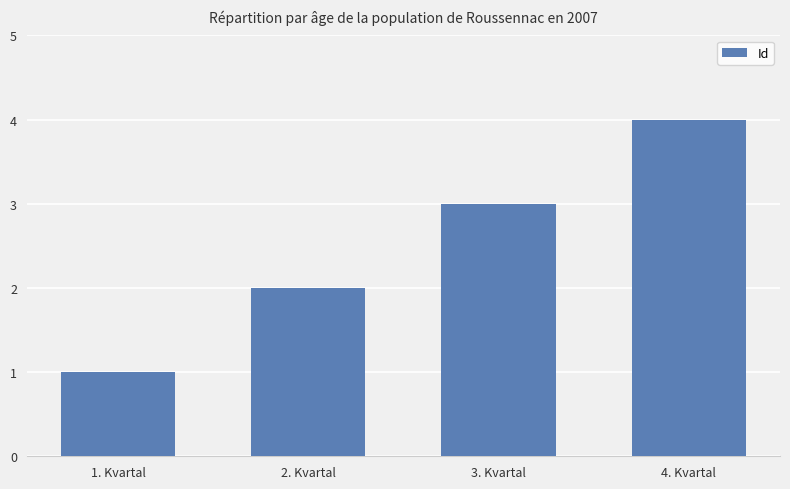

True or false: the data shows 1 at 1. Kvartal.

True